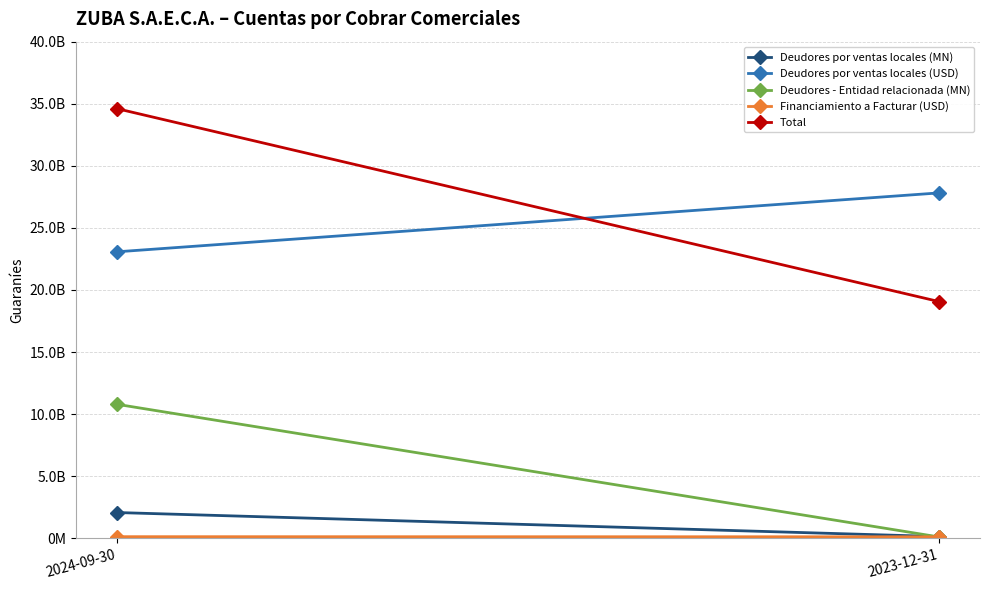

What is the average value of the Deudores por ventas locales (MN) series?

1109377877.5